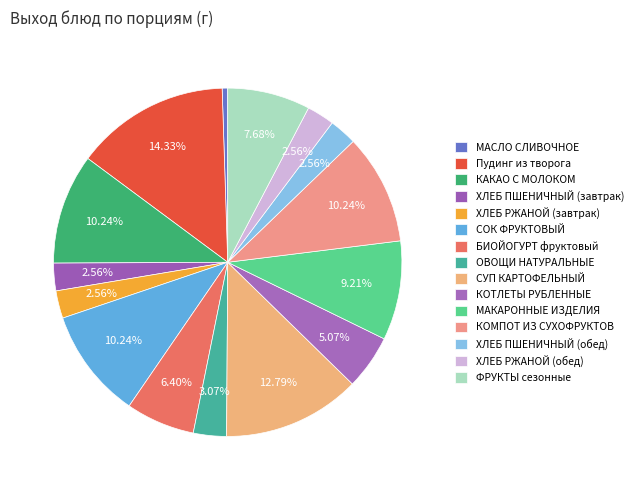

To the nearest percent, what portion does БИОЙОГУРТ фруктовый represent?

6%